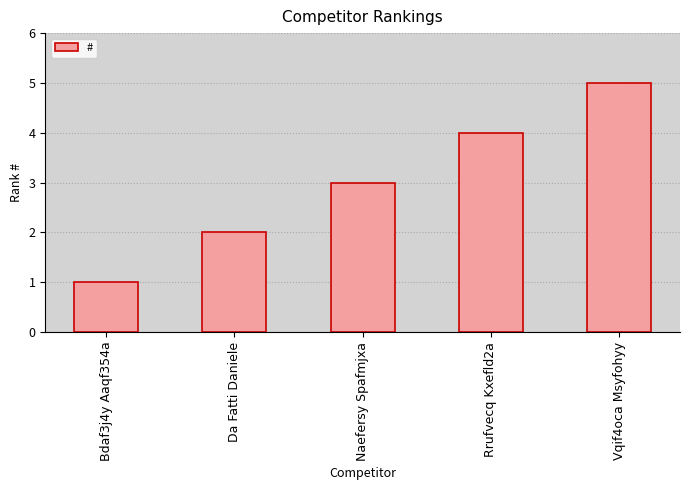

Rank the categories by value from lowest to highest.

Bdaf3j4y Aaqf354a, Da Fatti Daniele, Naefersy Spafmjxa, Rrufvecq Kxefld2a, Vqif4oca Msyfohyy